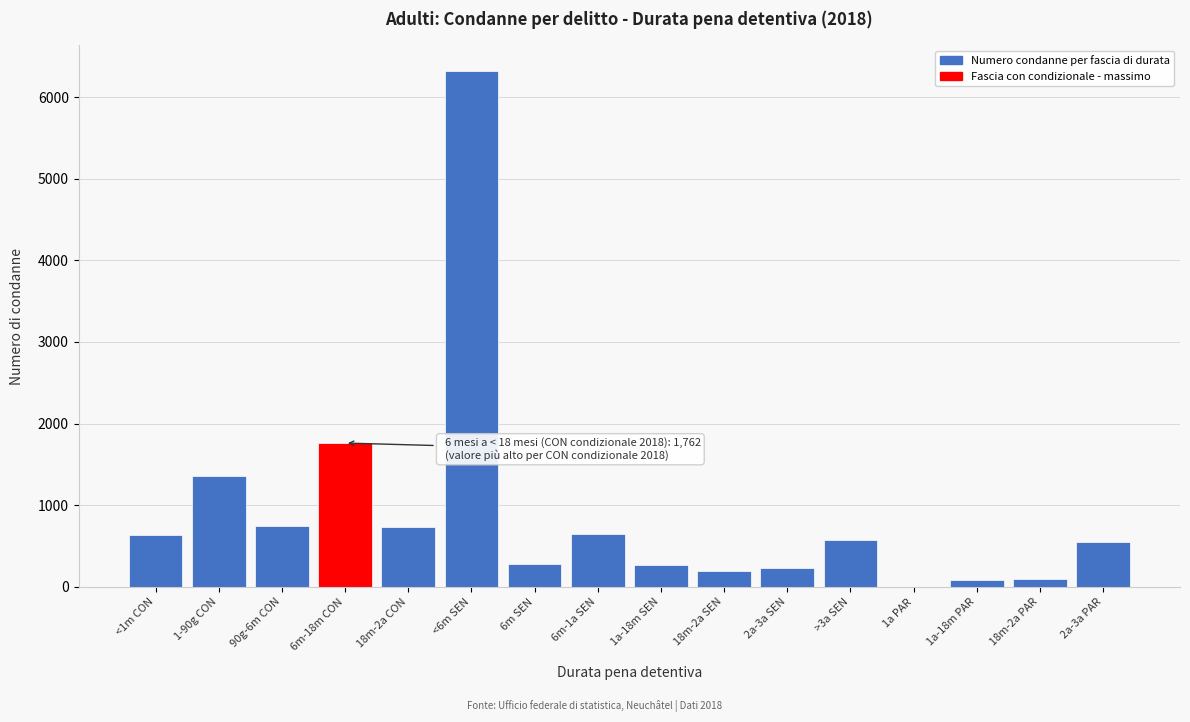

The value at 6m-18m CON is 1762. True or false?

True